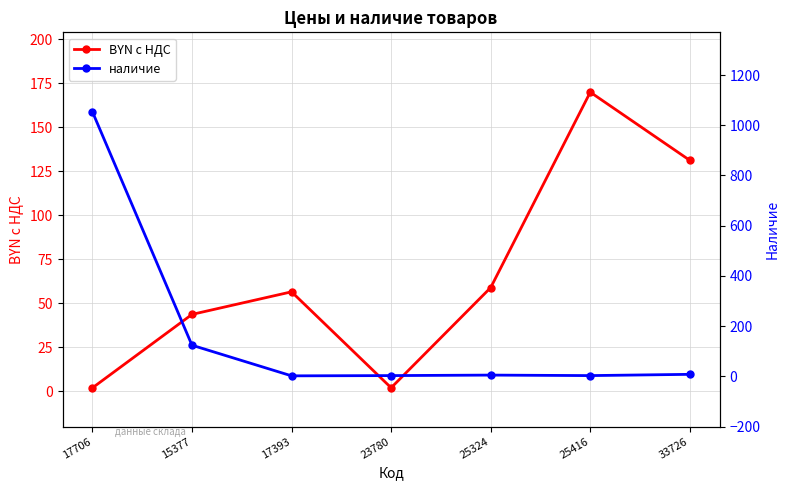

At which label is BYN с НДС closest to 86?

25324